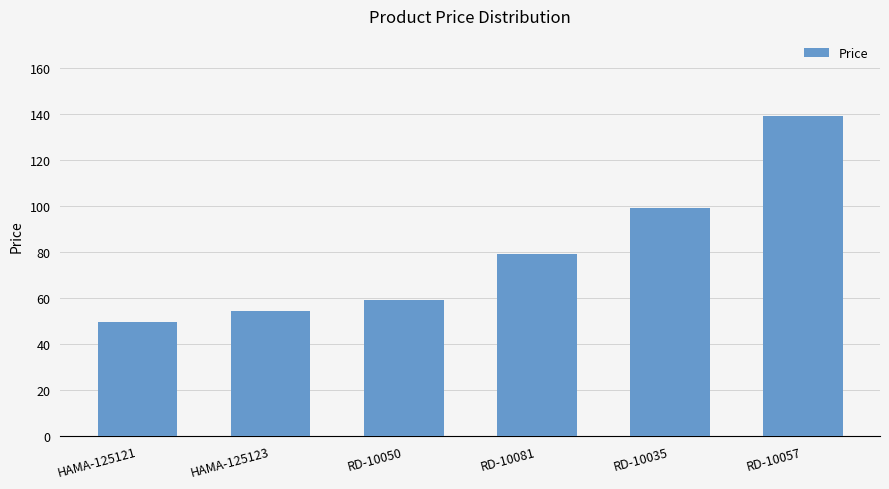

Approximately how many times larger is the value at HAMA-125121 compared to RD-10057?

0.4